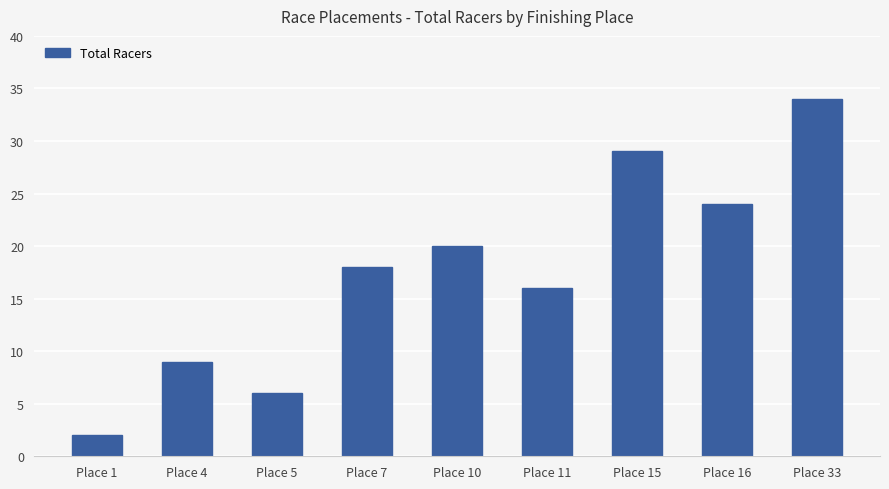

The value at Place 5 is 6. True or false?

True